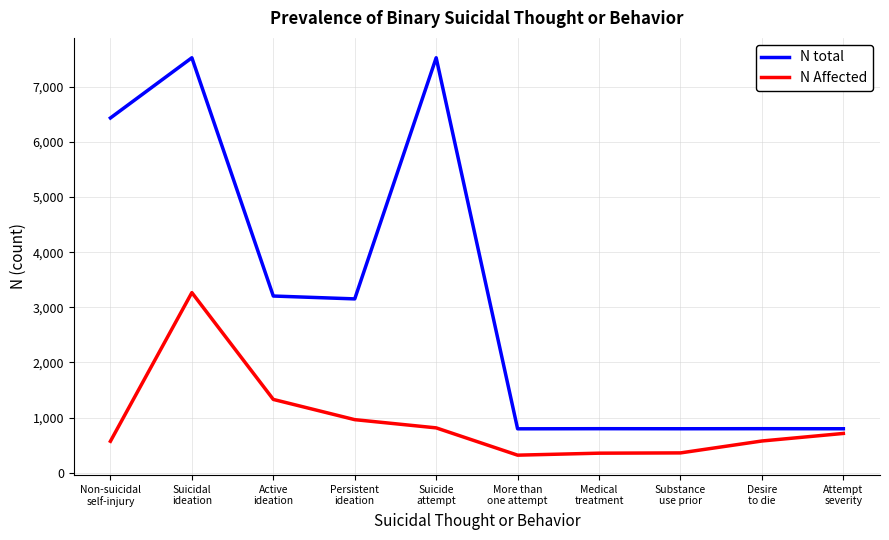

What is the total value across all series at Suicide
attempt?

8340